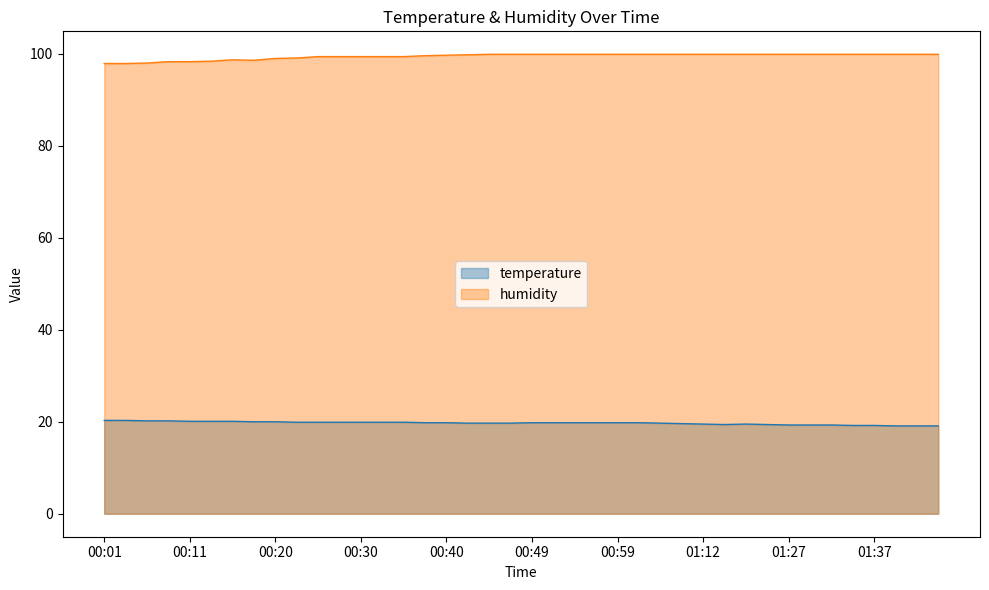

At how many categories does at least one series exceed 93?

40